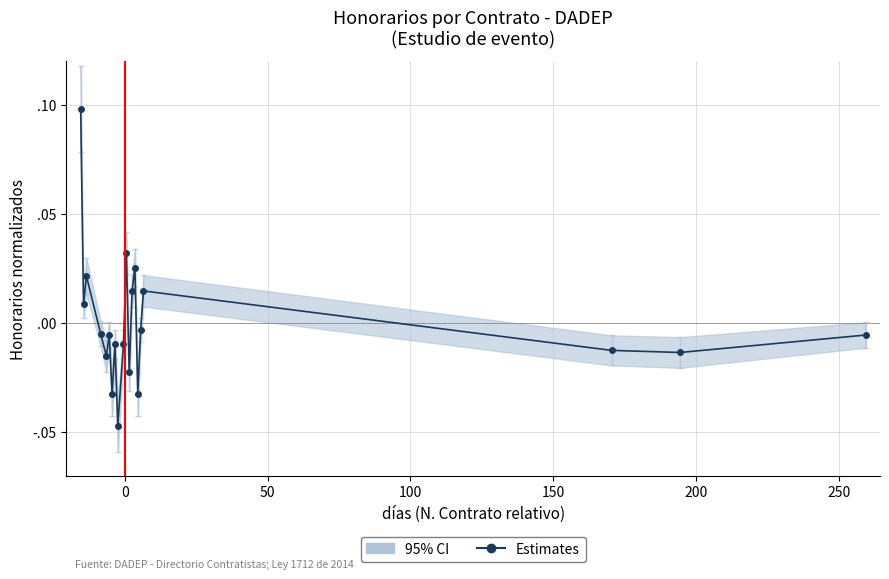

True or false: there are more than 1 points higher than both neighbors.

True